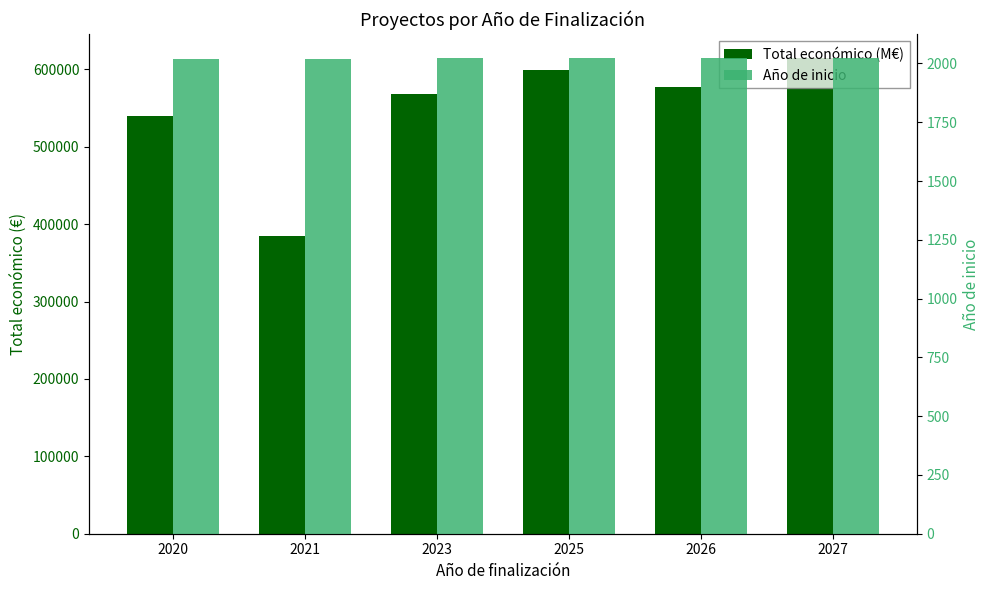

Reading right to left, list all the values displayed in this chart.

Total económico (M€): 614907	577638	599444	567924	384830	540000
Año de inicio: 2024	2024	2023	2021	2019	2018